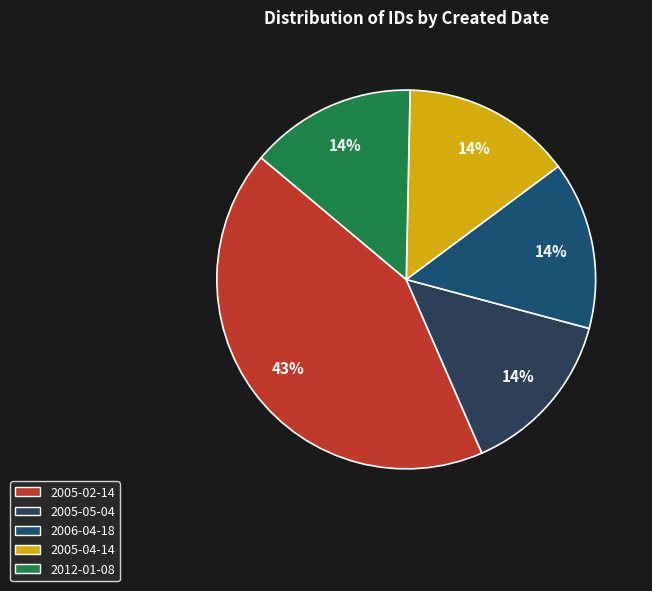

How many slices are in this pie chart?

5